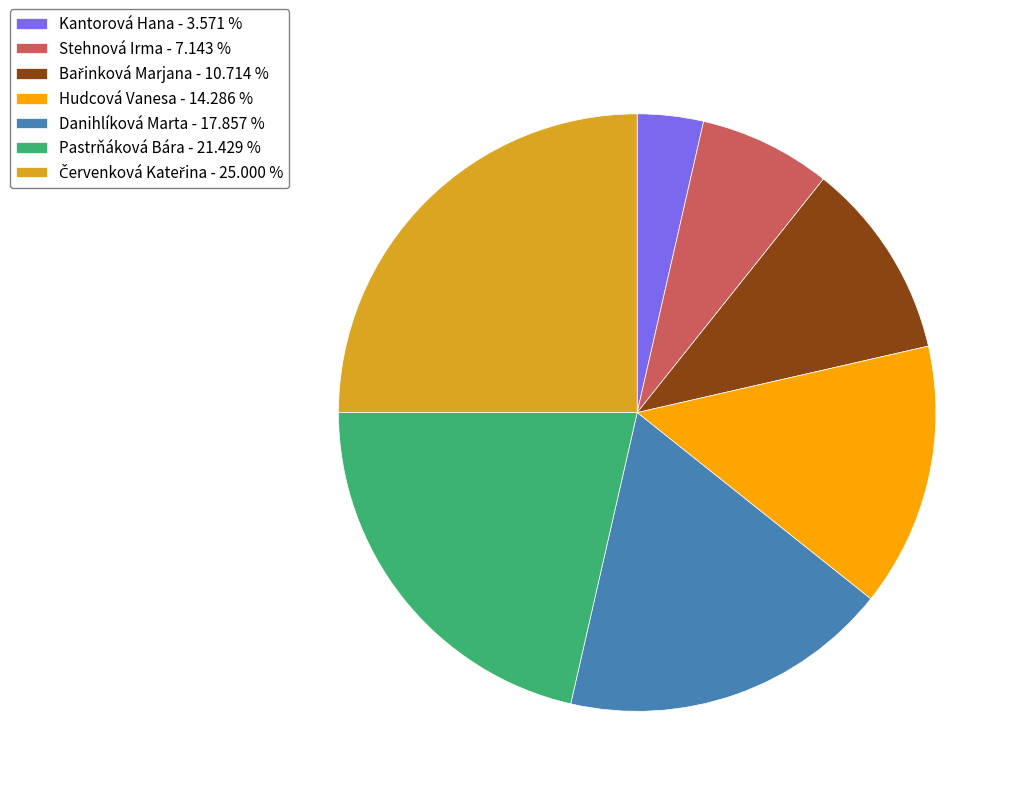

What is the smallest slice in the pie chart?

Kantorová Hana